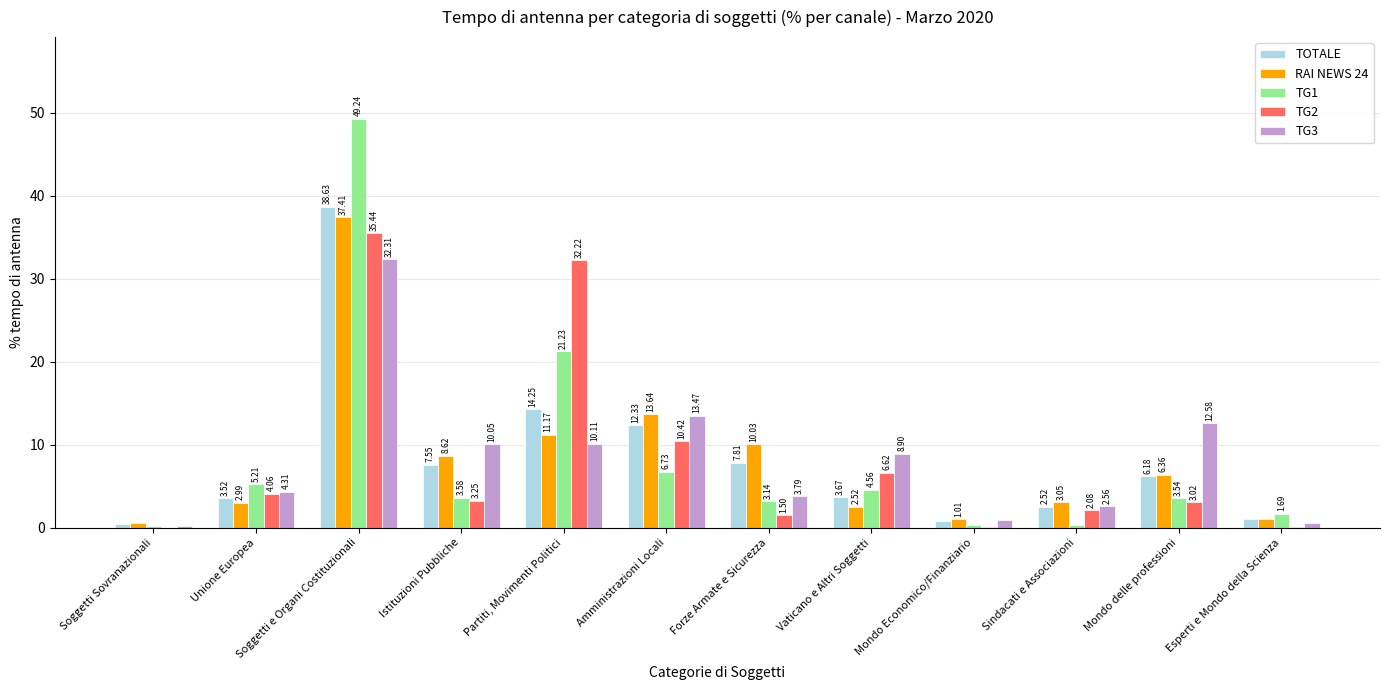

What is the sum of all TG1 values?

99.7